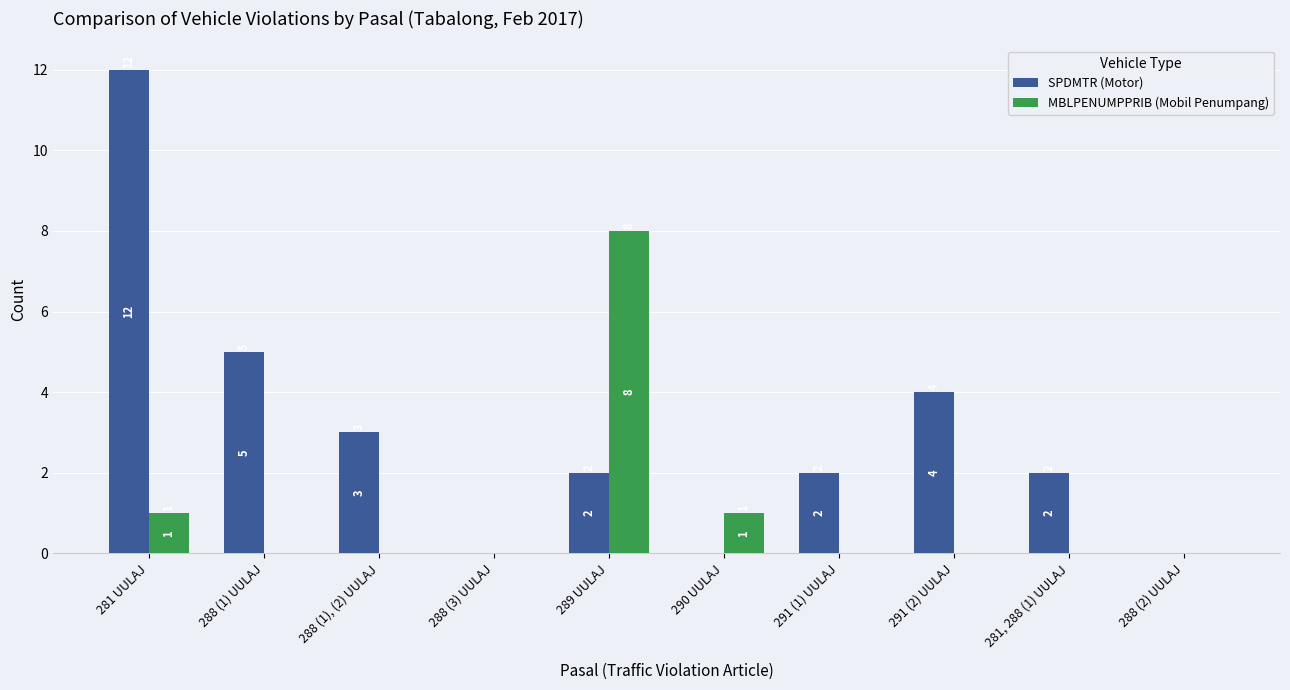

Is it true that MBLPENUMPPRIB (Mobil Penumpang) equals 0 at 288 (2) UULAJ?

True